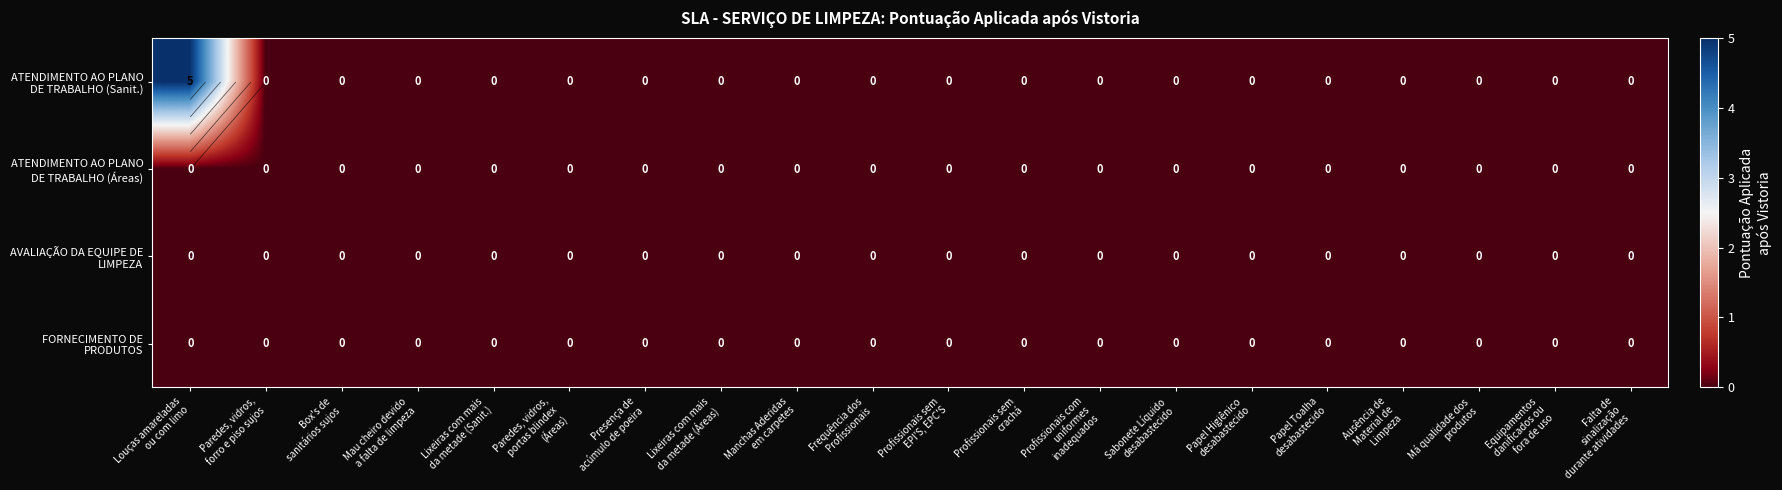

The value of row_0 at Manchas Aderidas
em carpetes is -2. True or false?

False